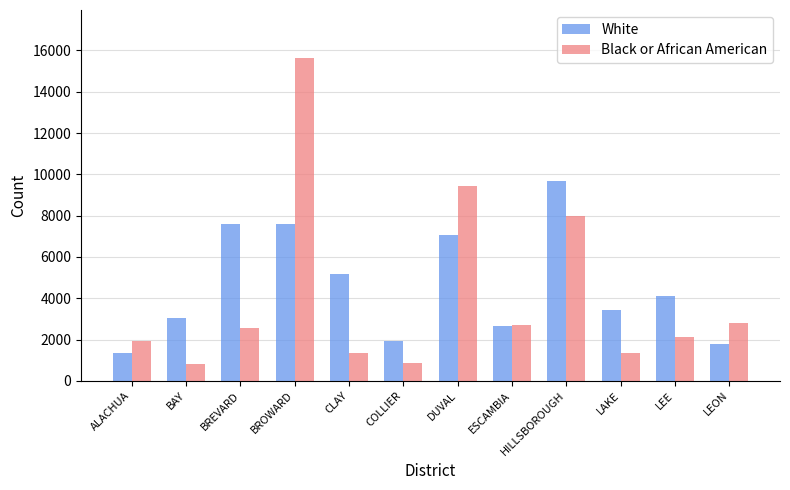

Rank the series by their maximum value, from lowest to highest.

White, Black or African American